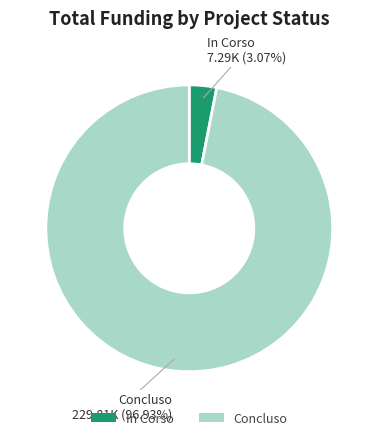

Rank the categories by value from lowest to highest.

In Corso, Concluso